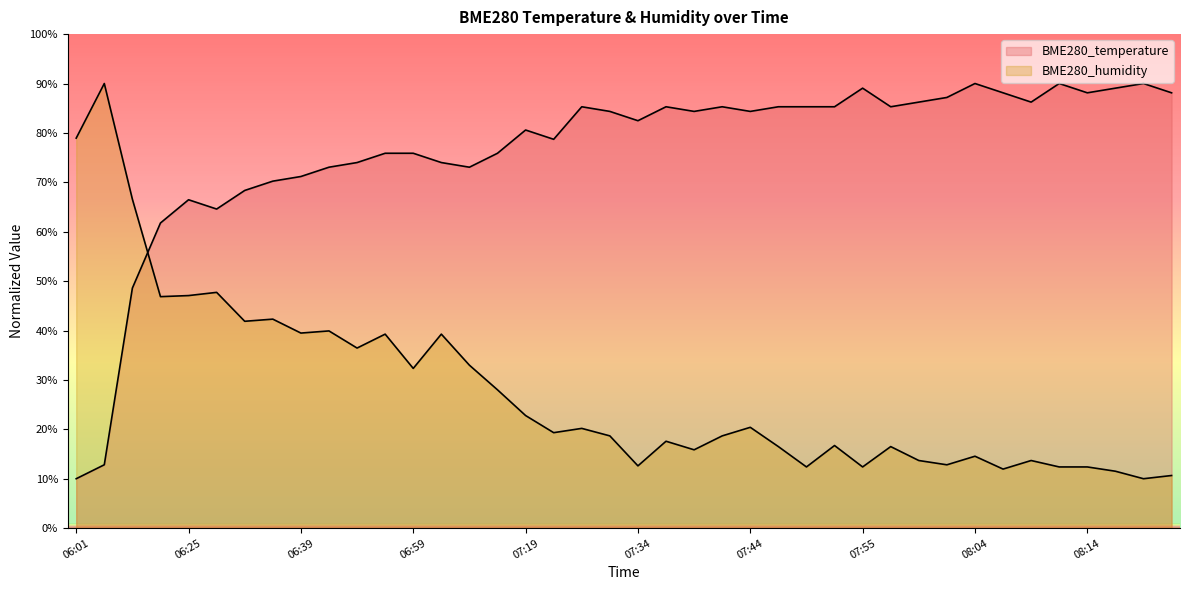

What is the difference between the maximum and minimum values in the BME280_temperature series?

80.0